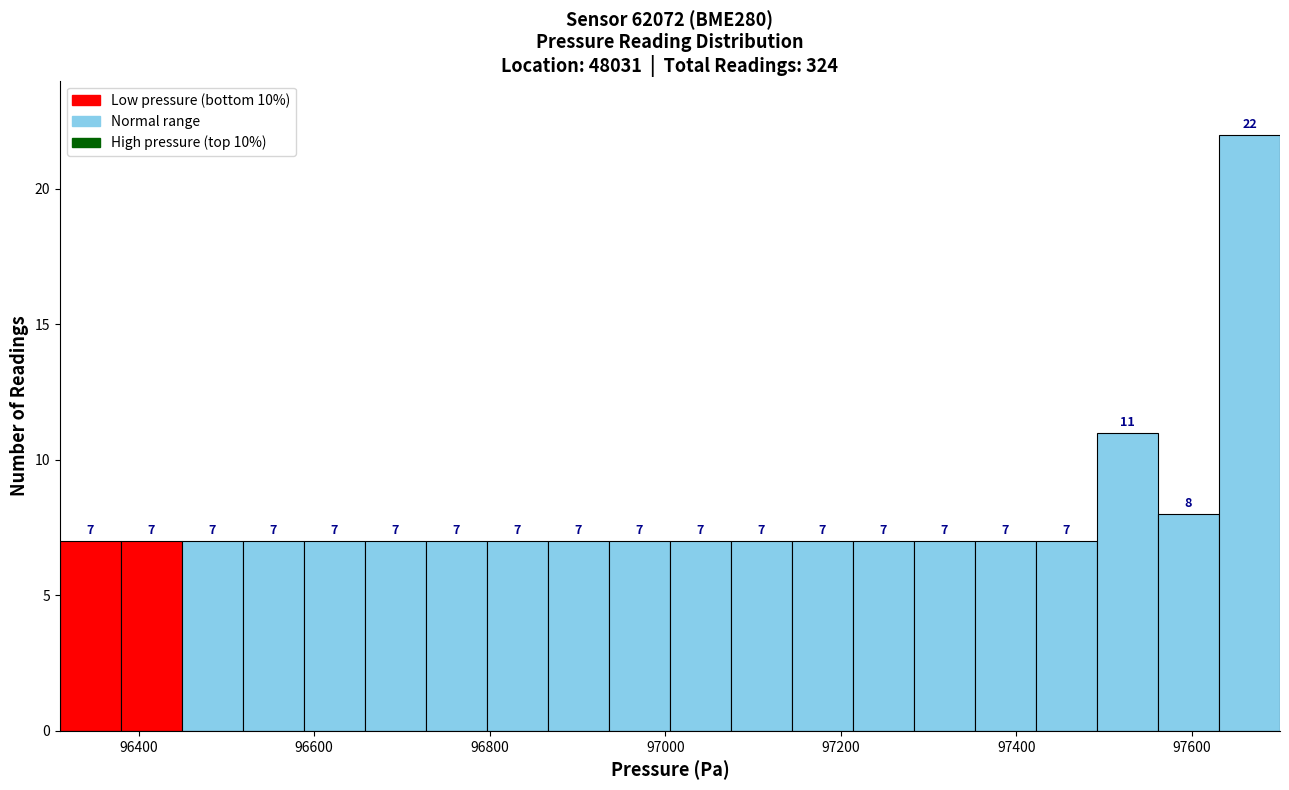

Read against the x-axis, roughly where is the centre of the tallest bar?

97660